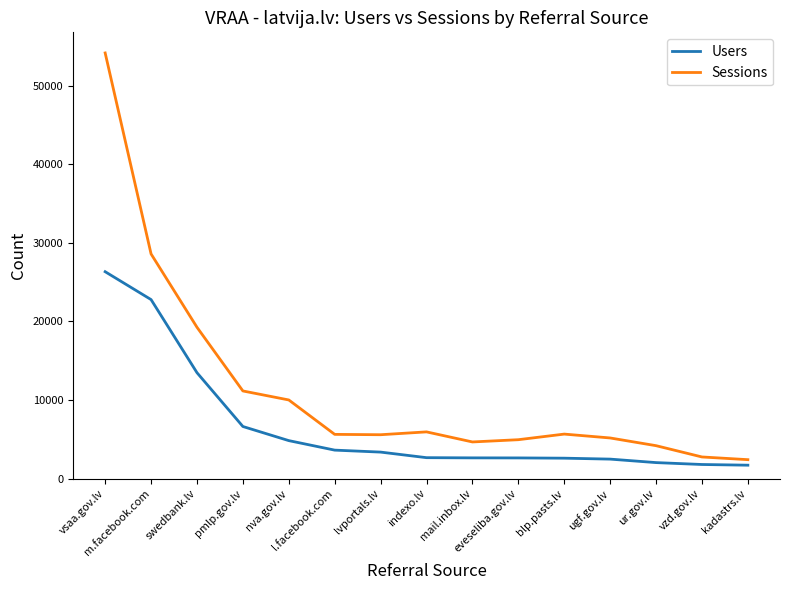

At which category does the chart reach its peak across all series?

vsaa.gov.lv